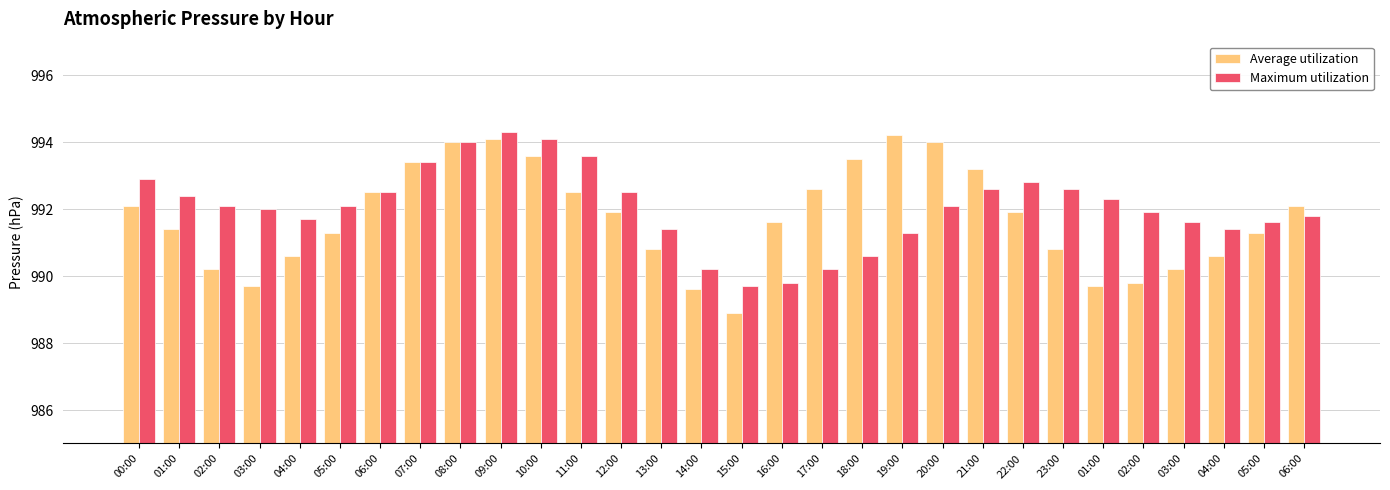

What is the total value across all series at 19:00?

1985.5